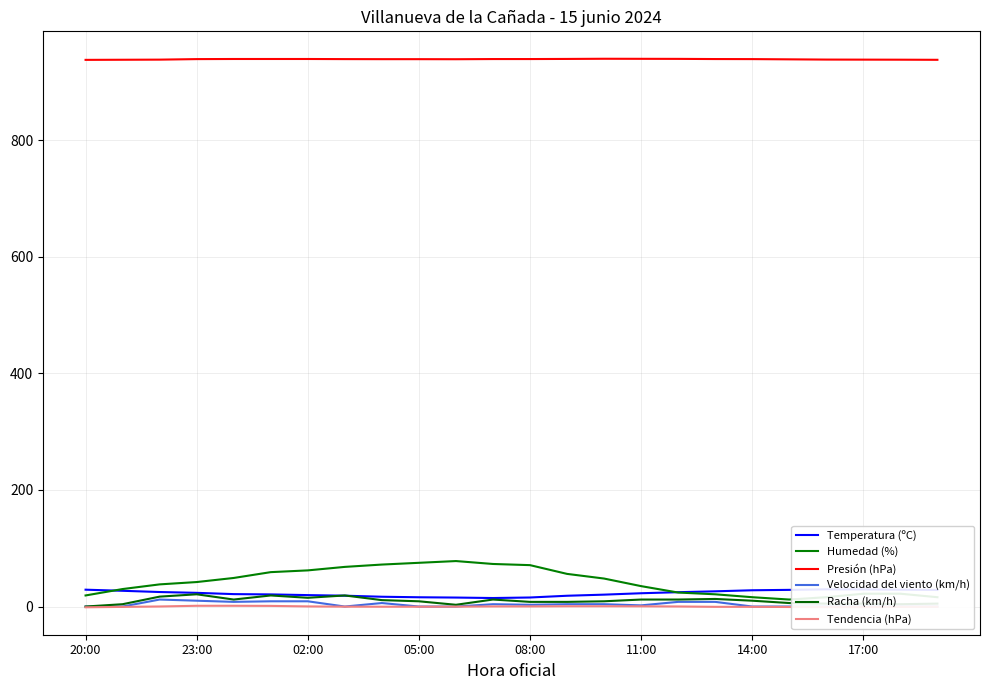

Which category has the highest value in the Presión (hPa) series?

14